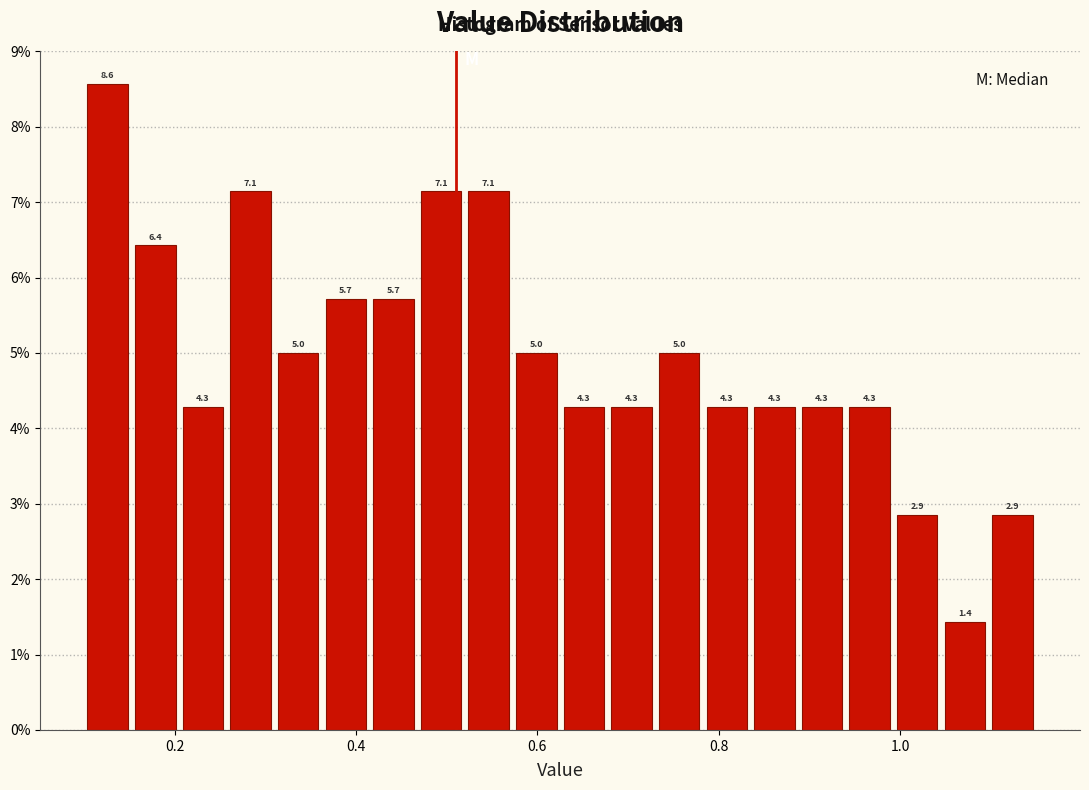

Around what value on the x-axis is the tallest bar? Give the approximate position of its centre, as read against the axis.

0.12